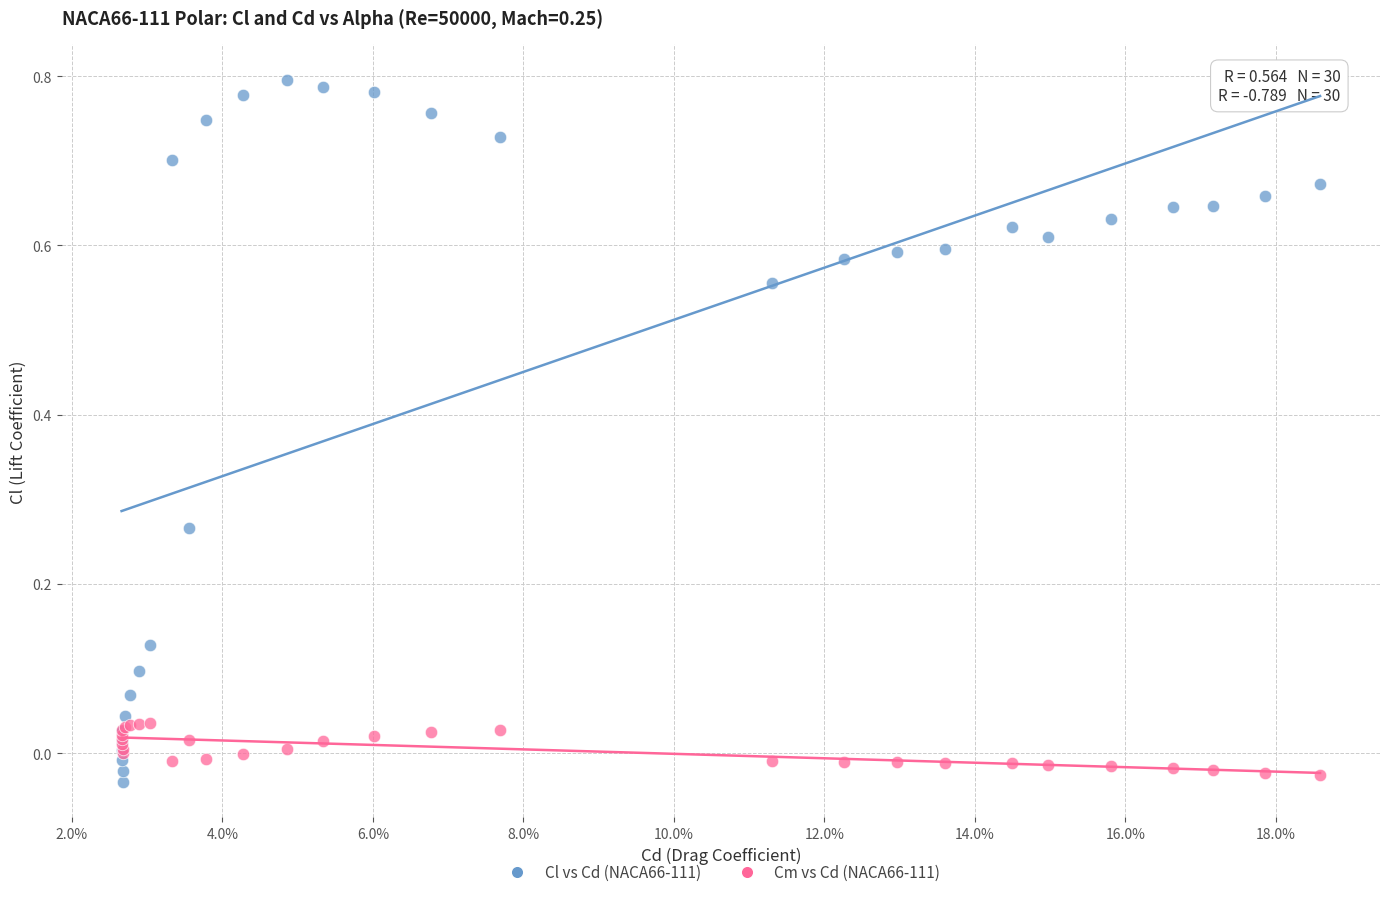

Which series has the largest Y range (max minus min)?

Cl vs Cd (NACA66-111)